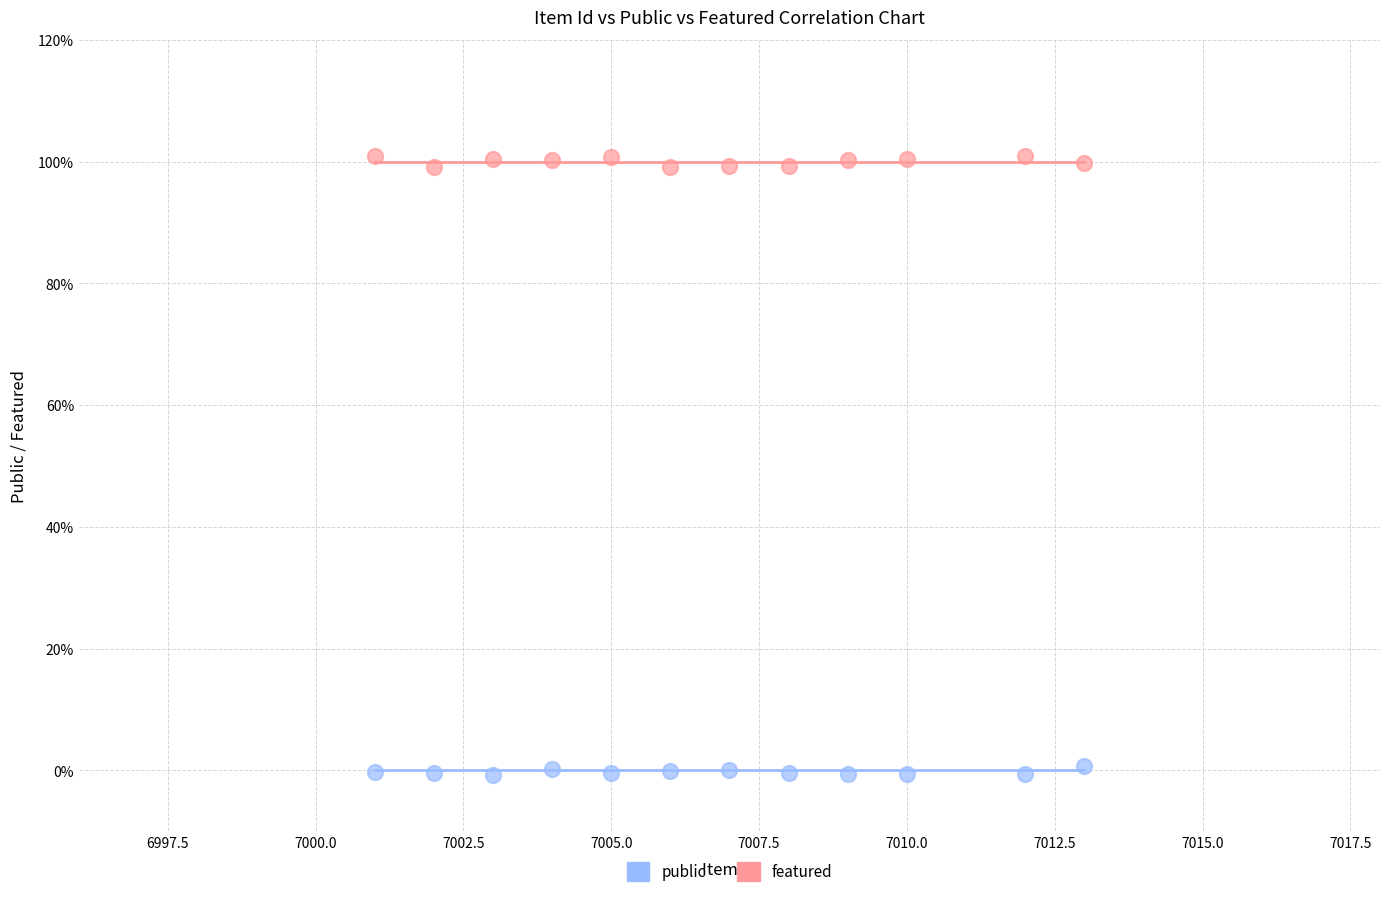

What are all the series names shown in the legend?

public, featured